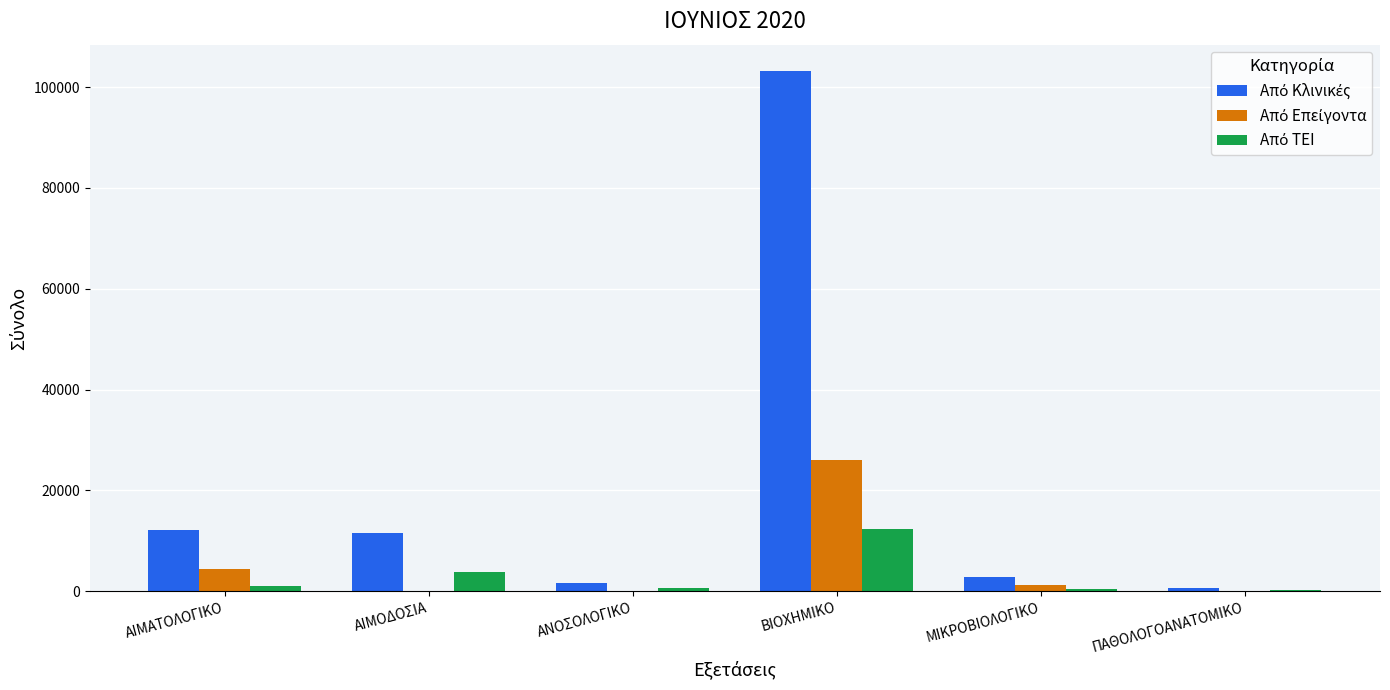

What is the total value across all series at ΒΙΟΧΗΜΙΚΟ?

141580